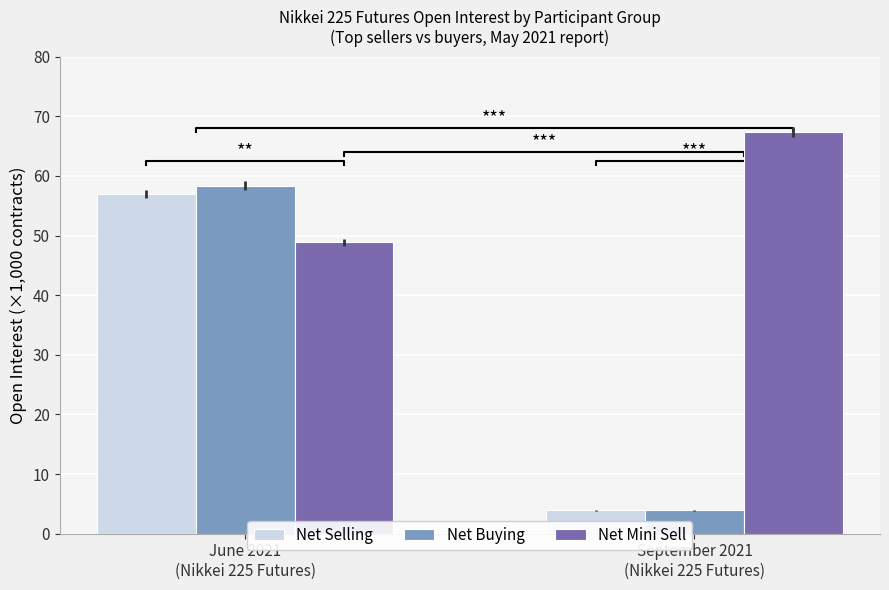

What is the sum of all Net Selling values?

60.9